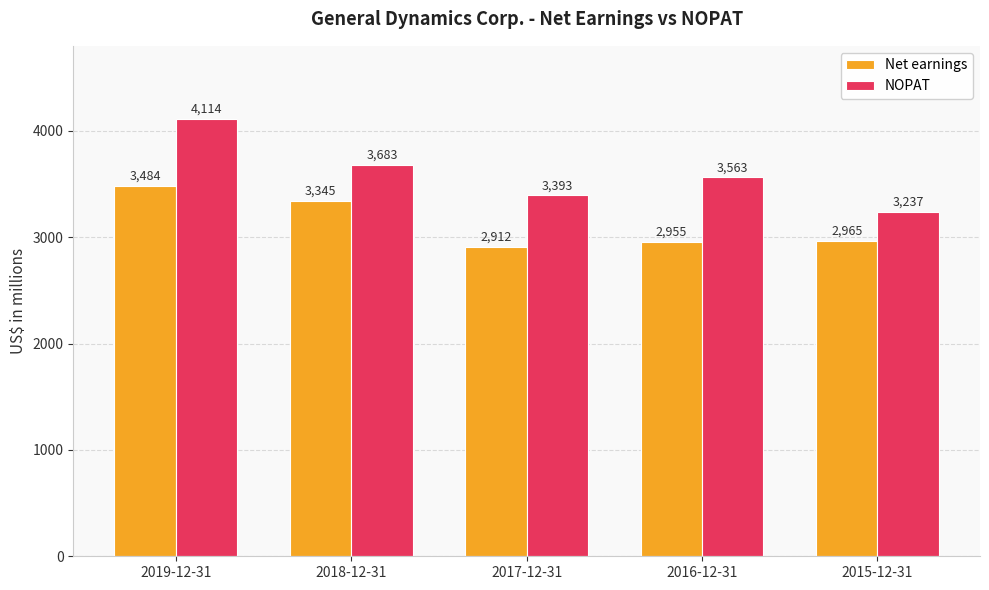

At which label is Net earnings closest to 3198?

2018-12-31